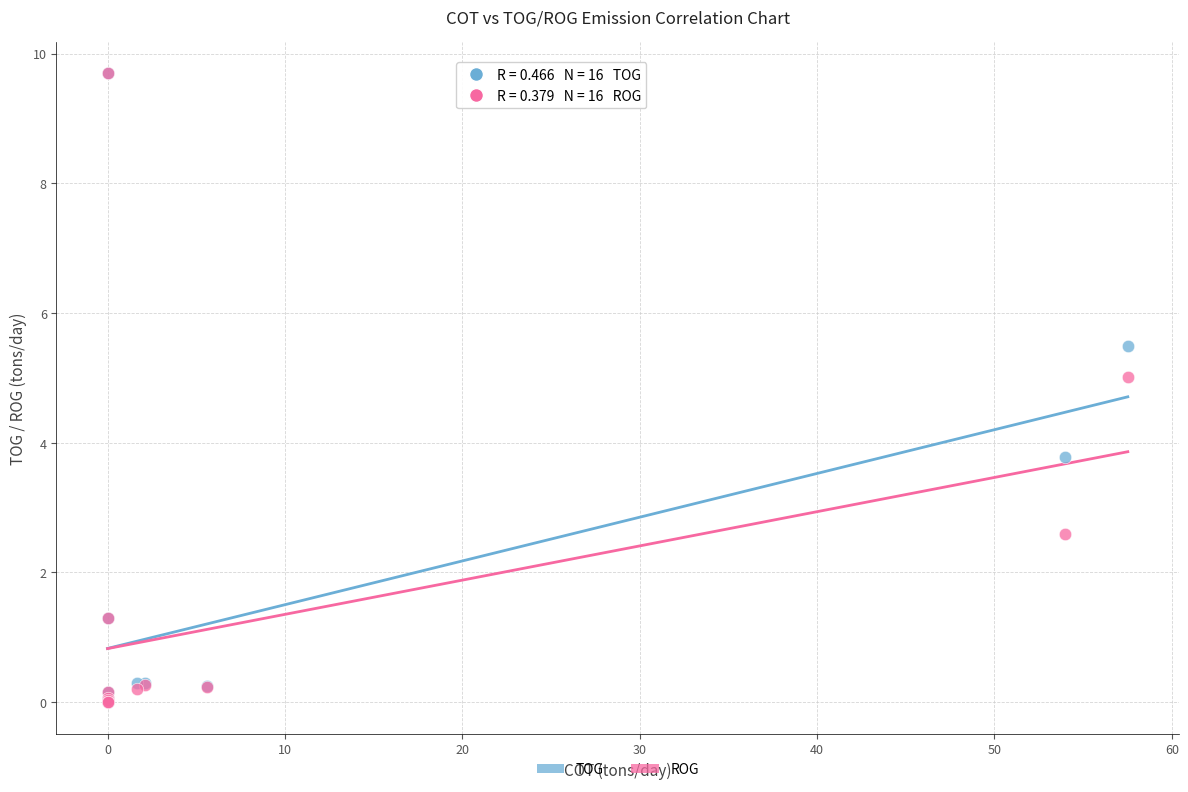

What are all the series names shown in the legend?

TOG, ROG